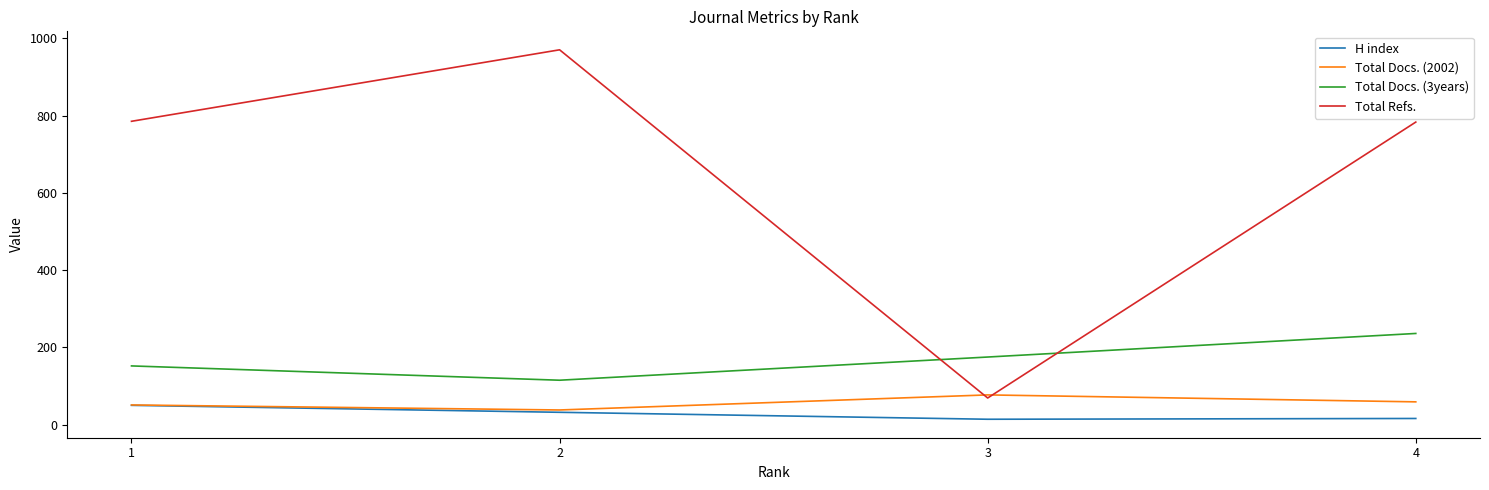

Count the Total Docs. (2002) values in the range 51 to 77.

3